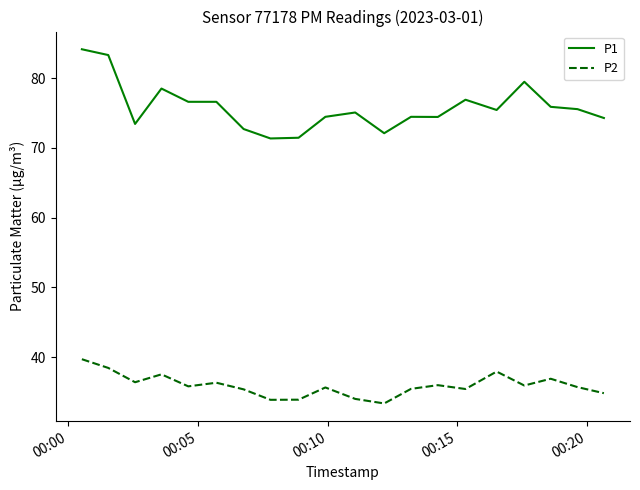

What are all the series names shown in the legend?

P1, P2